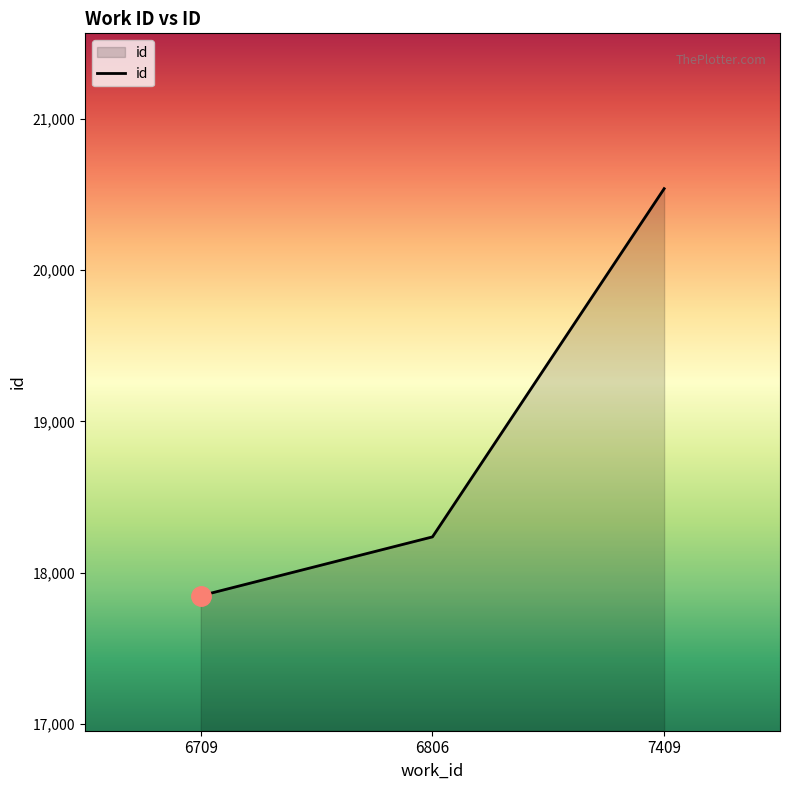

How many lines are shown in the chart?

1